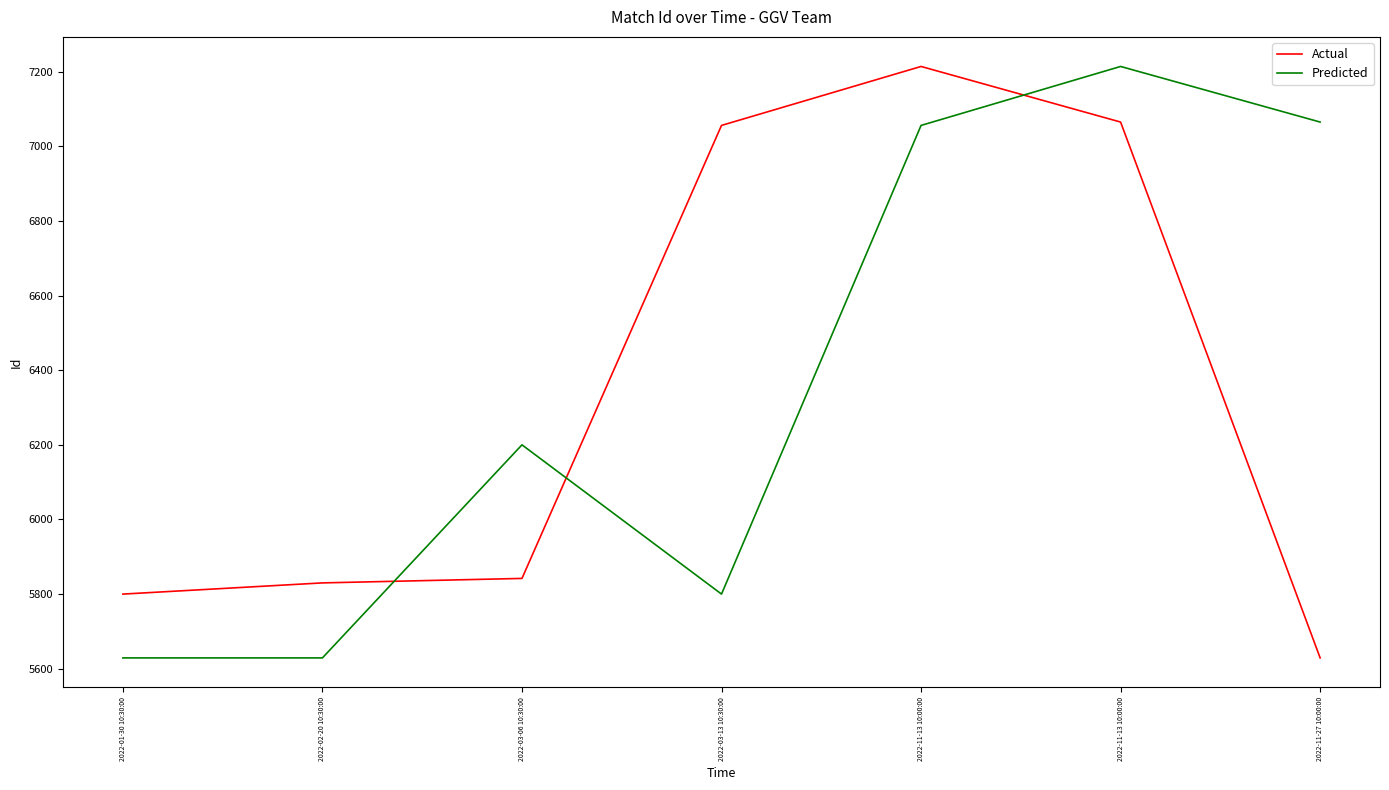

Is this an area chart (filled region under the line)?

No